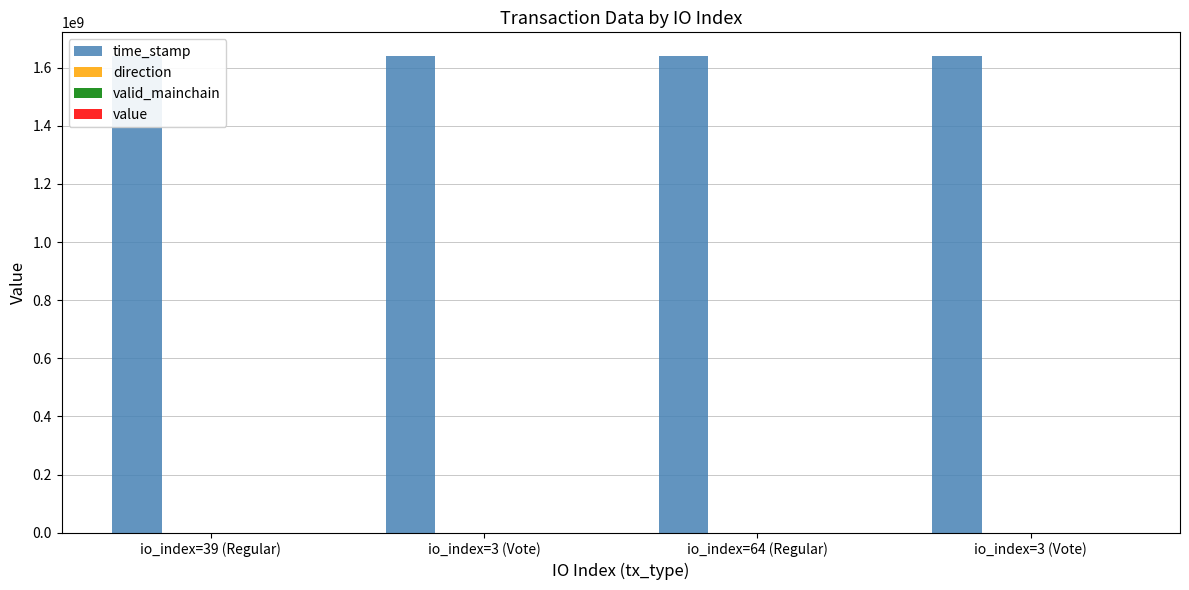

The time_stamp series shows 1639544858.0 at io_index=3 (Vote). True or false?

True